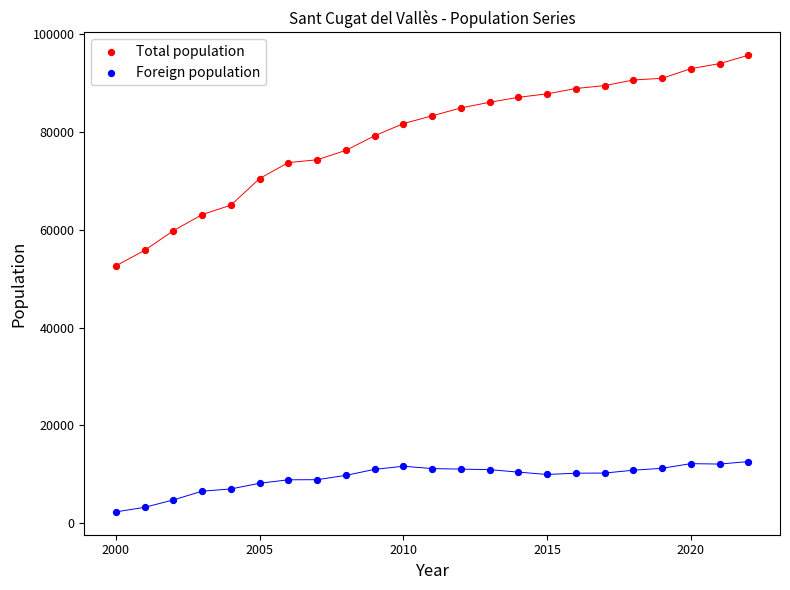

Across all series, what Y value is closest to 49023?

52654